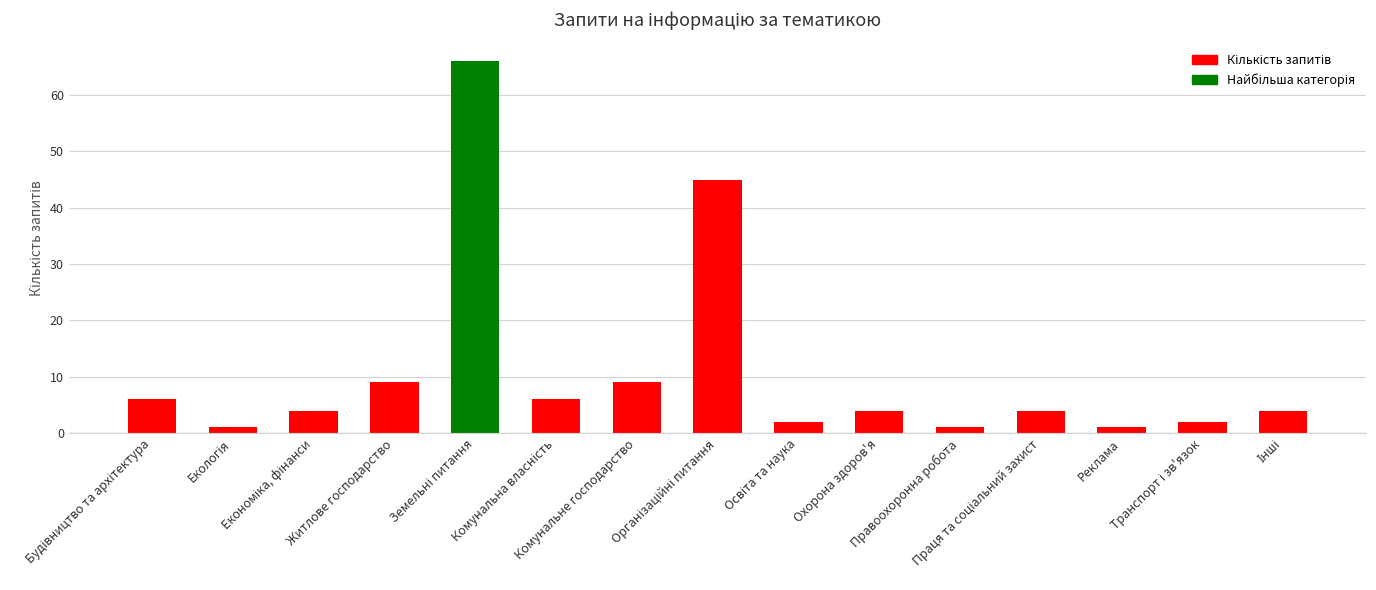

Are the bars horizontal?

No